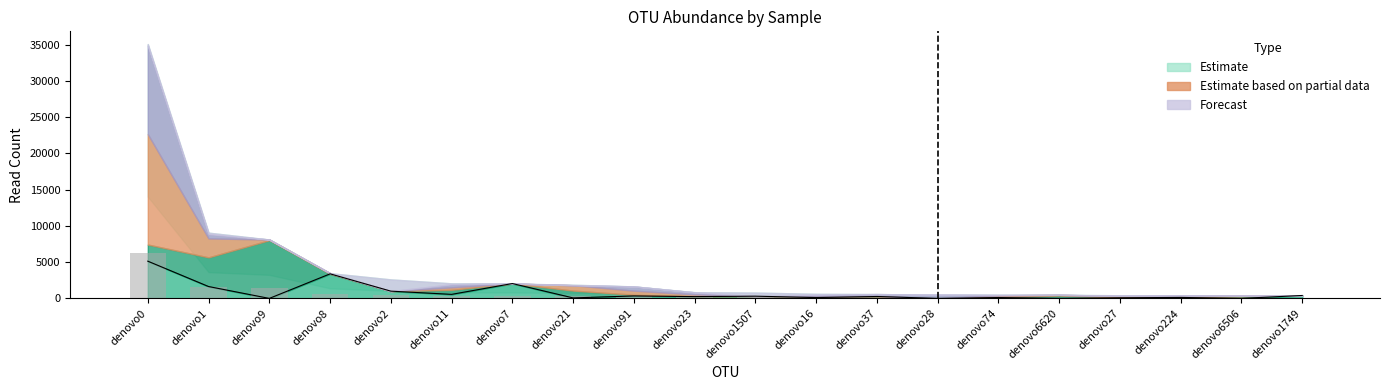

List the labels in order of value, smallest first.

denovo1749, denovo6506, denovo224, denovo27, denovo6620, denovo74, denovo28, denovo37, denovo16, denovo1507, denovo23, denovo91, denovo21, denovo7, denovo11, denovo2, denovo8, denovo9, denovo1, denovo0